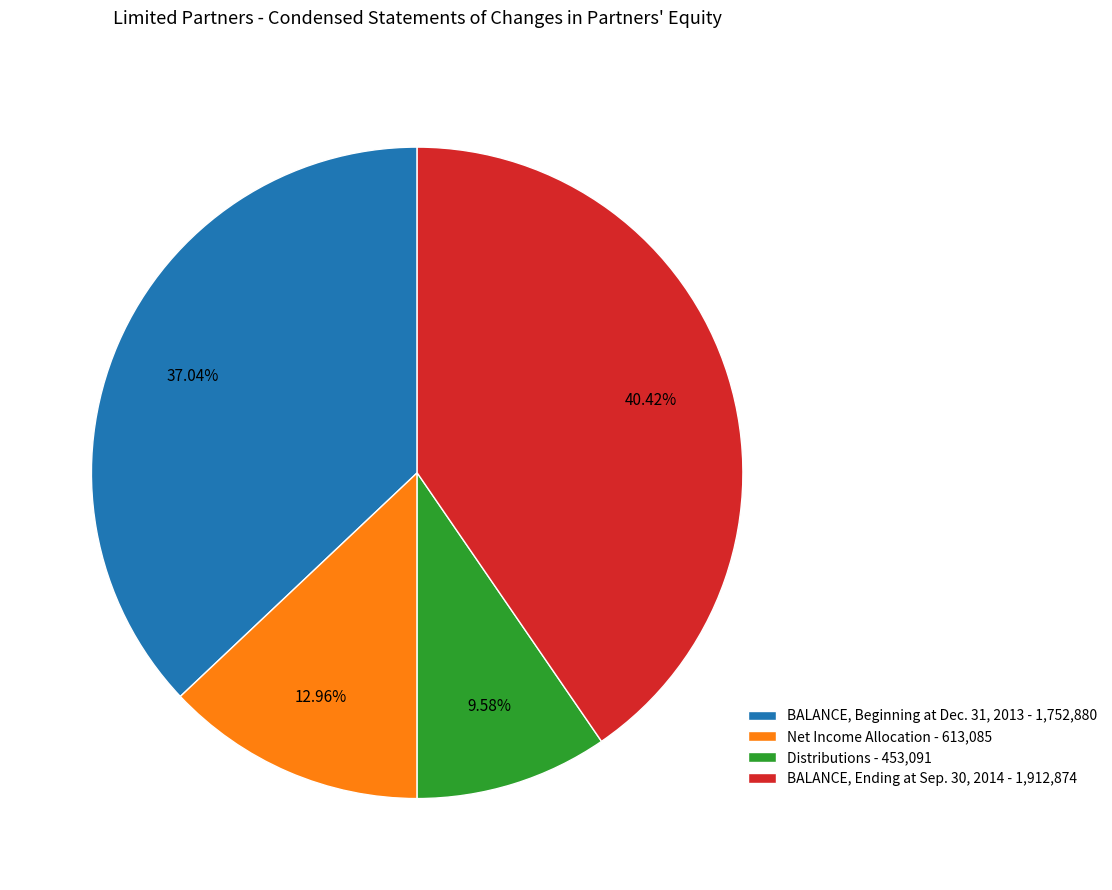

Rank the categories by value from lowest to highest.

Distributions, Net Income Allocation, BALANCE, Beginning at Dec. 31, 2013, BALANCE, Ending at Sep. 30, 2014